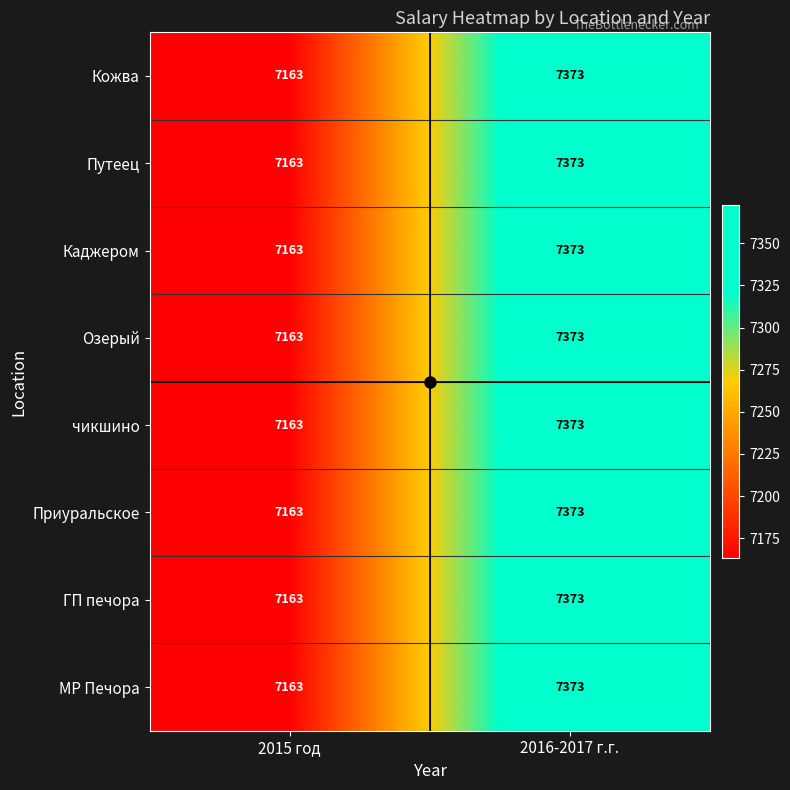

At which category is the sum across all series the highest?

2016-2017 г.г.